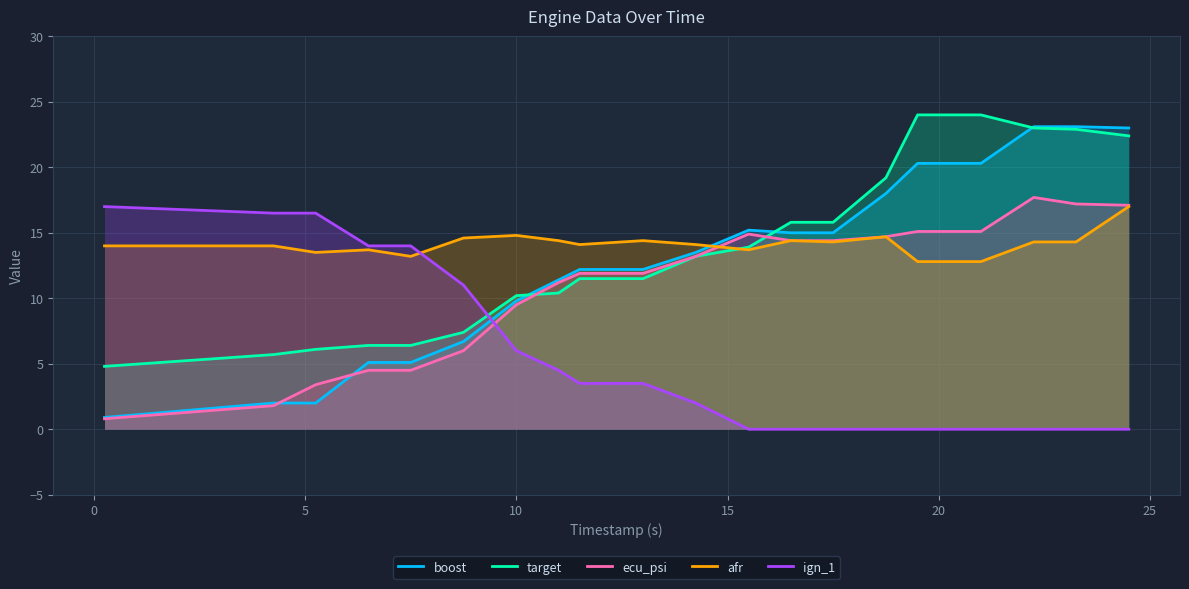

In afr, how many points are lower than both neighbors (excluding endpoints)?

5